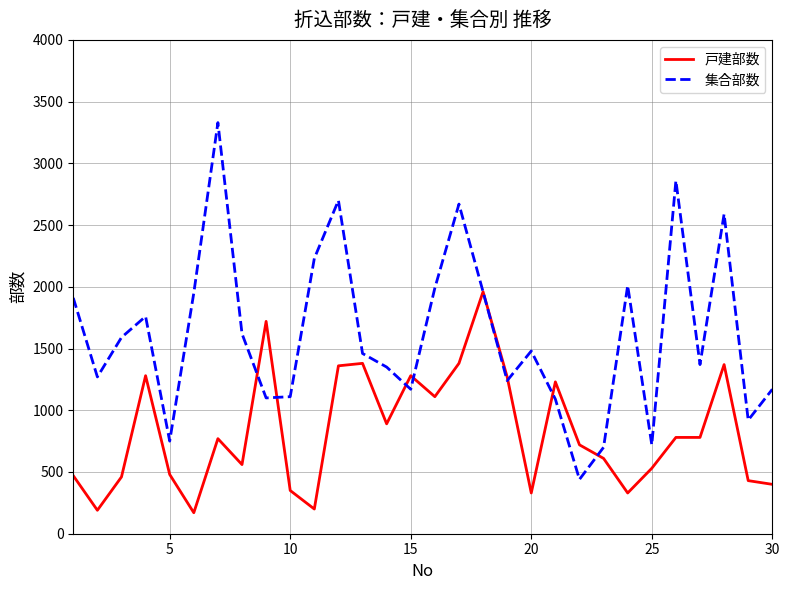

True or false: 集合部数 has more than 0 interior local peaks.

True